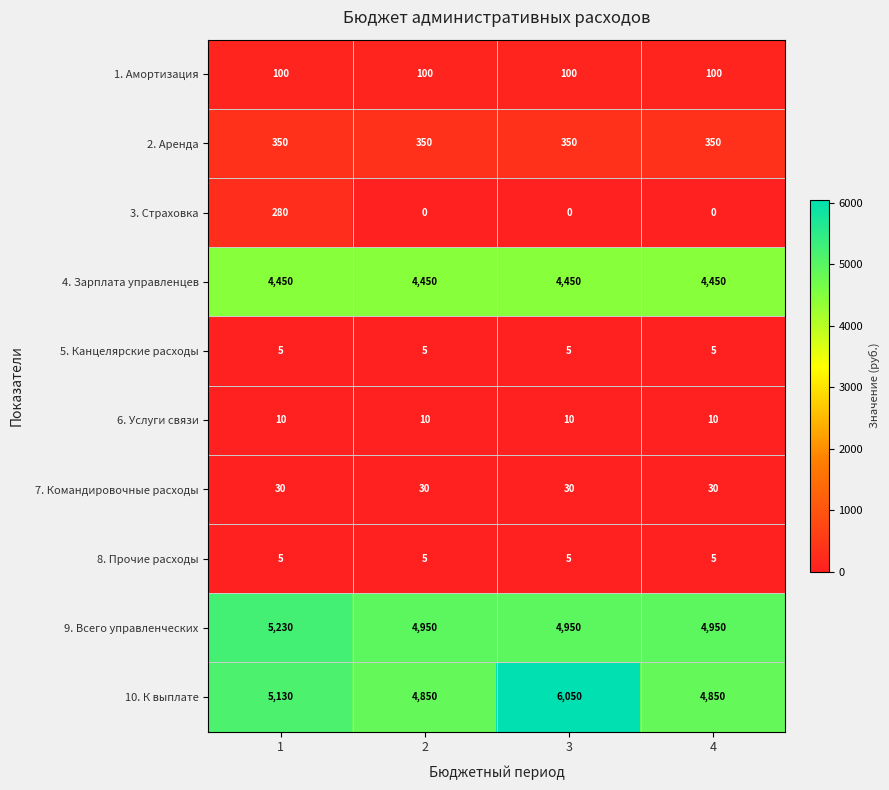

Which label corresponds to the largest value in the chart?

3